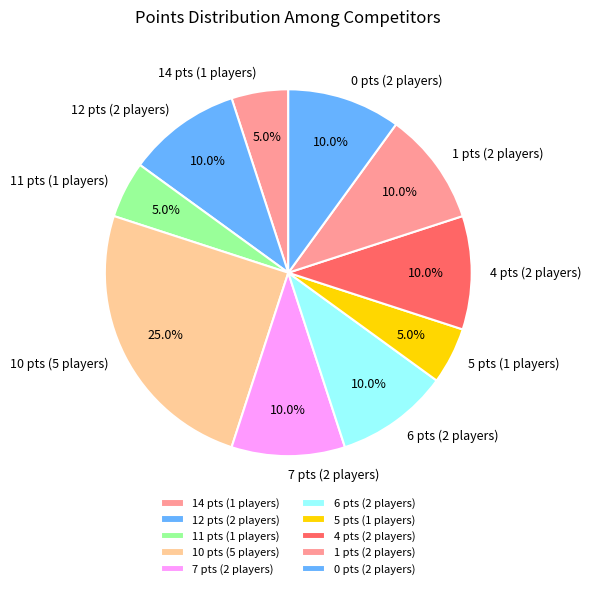

Is the sum of 1 pts (2 players) and 5 pts (1 players) greater than half?

No